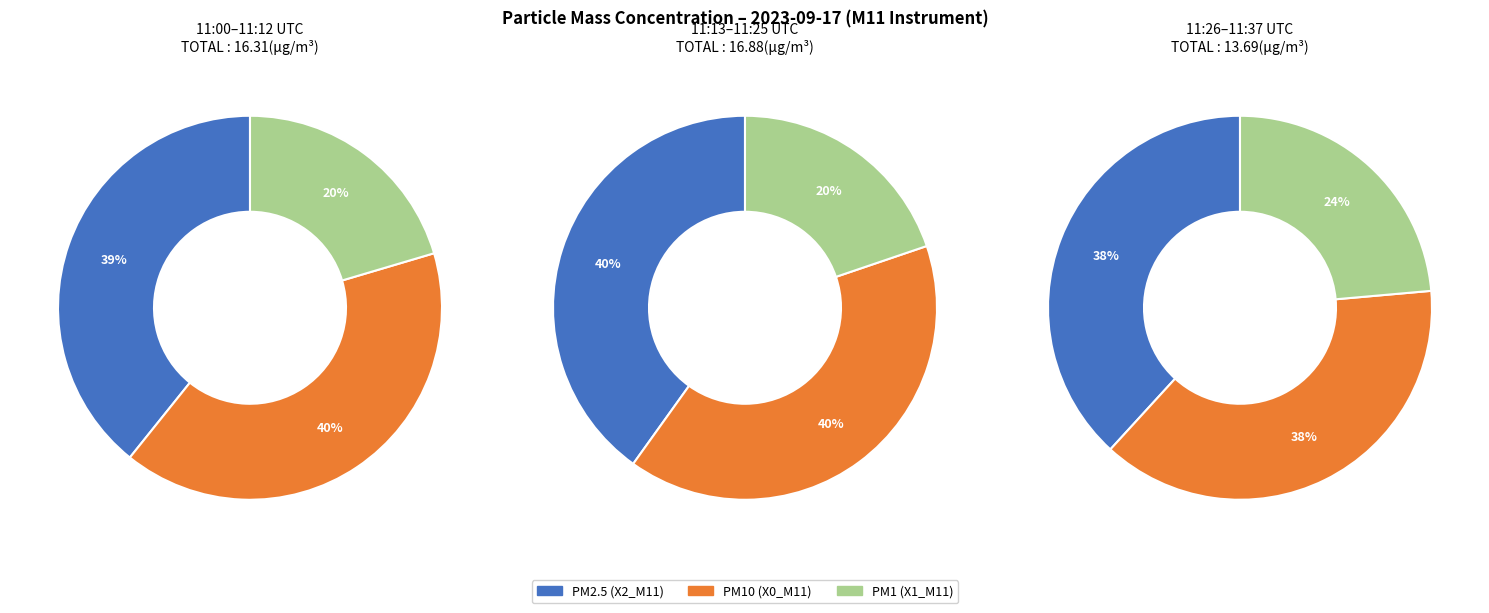

Does 11:11 represent more than half of the total?

No